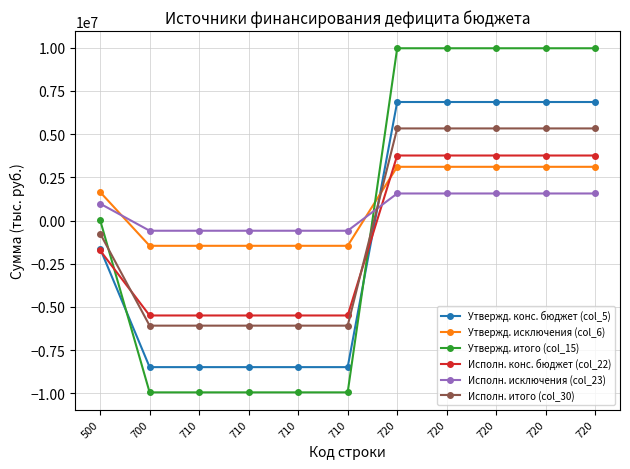

What are all the series names shown in the legend?

Утвержд. конс. бюджет (col_5), Утвержд. исключения (col_6), Утвержд. итого (col_15), Исполн. конс. бюджет (col_22), Исполн. исключения (col_23), Исполн. итого (col_30)